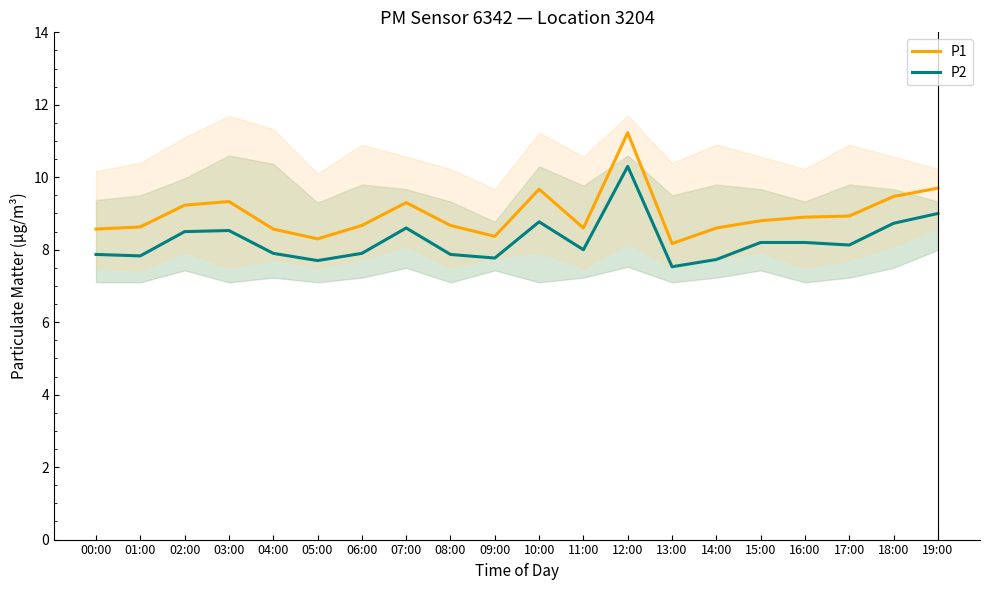

Which category has the lowest value in the P2 series?

13:00